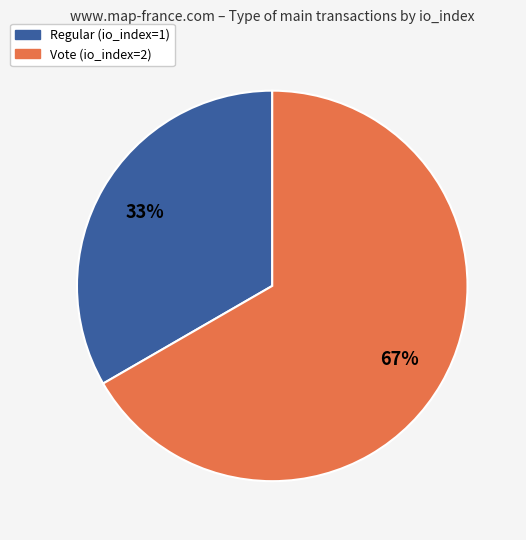

To the nearest percent, what portion does Regular (io_index=1) represent?

33%